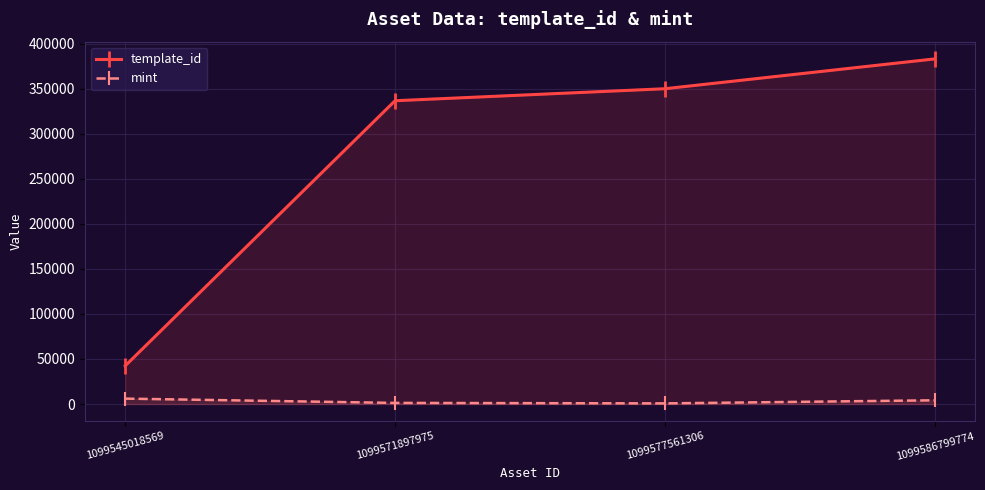

What is the highest value of the mint series?

5973